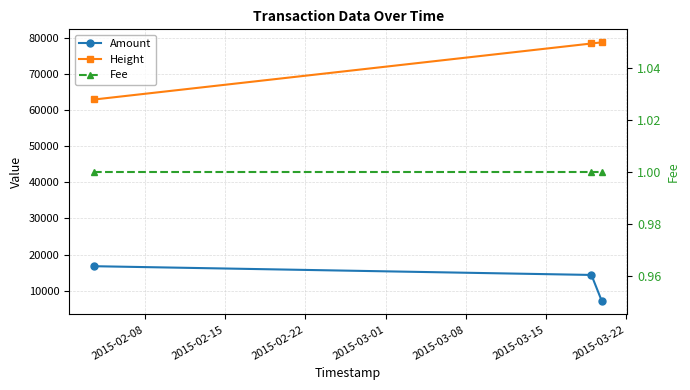

Is it true that Fee equals 1 at 2015-02-22?

True